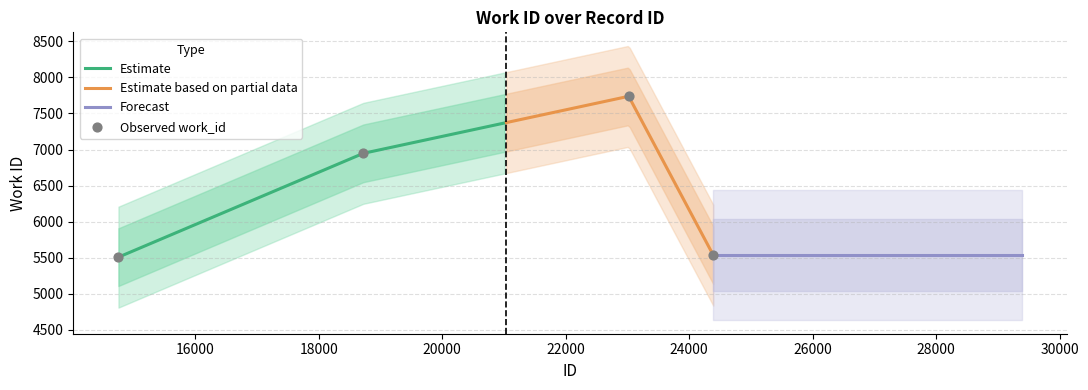

Which has a higher value, 23019 or 14754?

23019